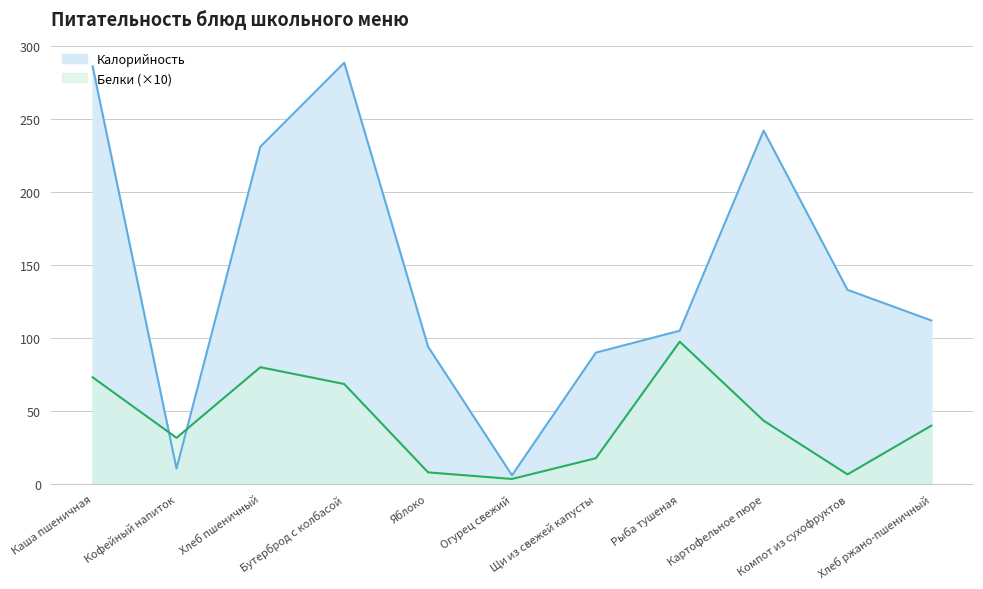

What is the sum of the Калорийность values at Рыба тушеная and Картофельное пюре?

347.0